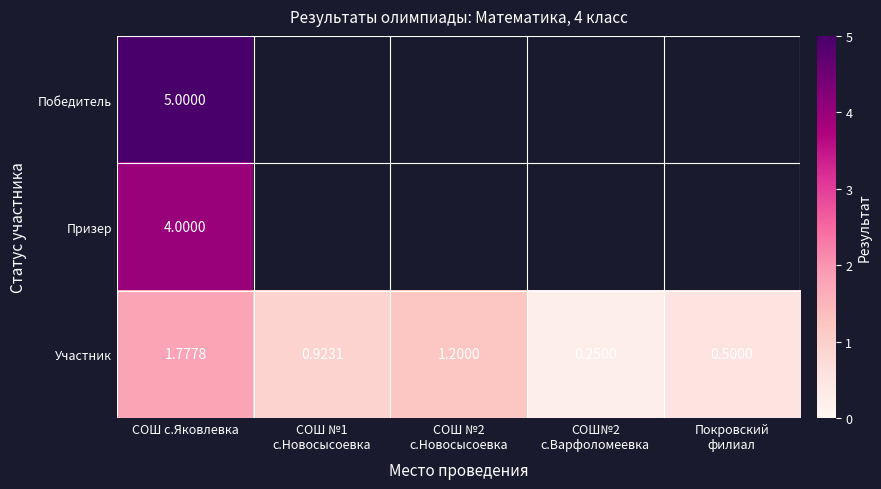

At СОШ с.Яковлевка, list the series in order from smallest to largest.

Участник, Призер, Победитель